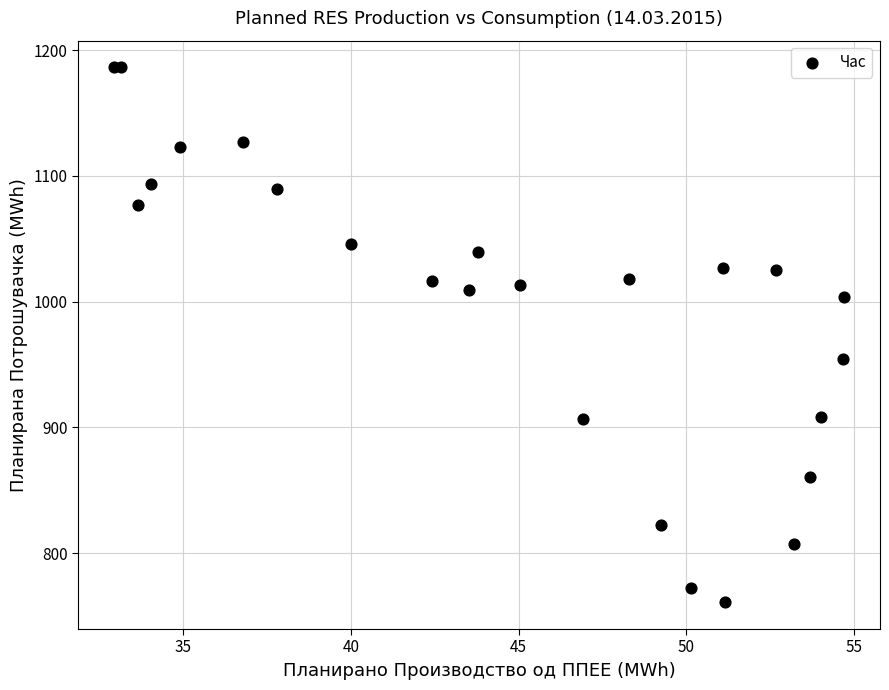

What Y value in the scatter plot is closest to 973?

954.5